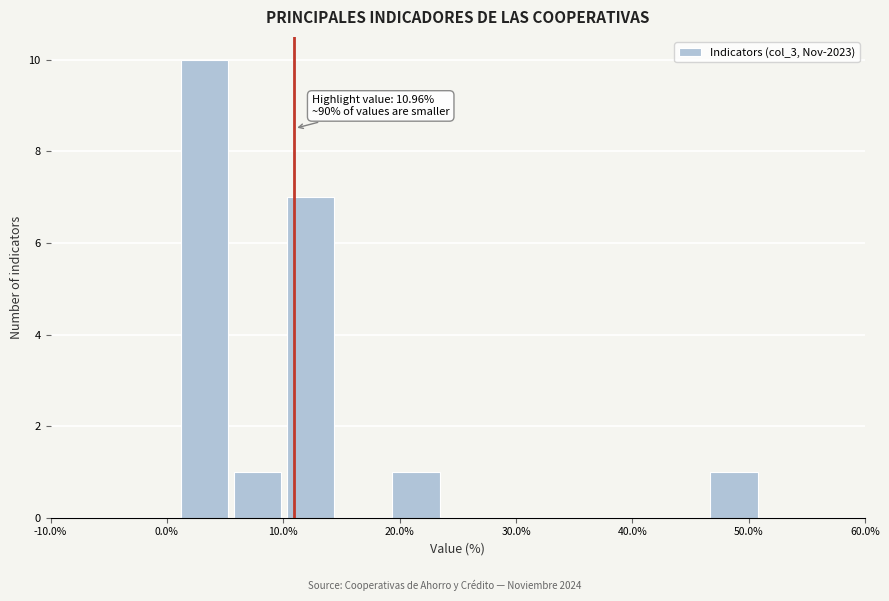

Over which range of the x-axis is the bar tallest?

1 to 5